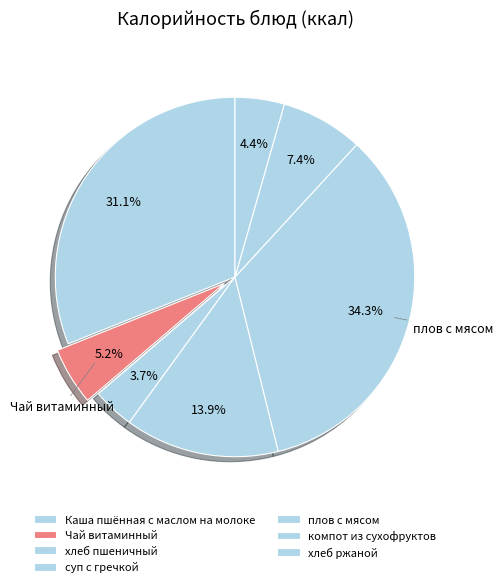

What percentage do хлеб ржаной and Каша пшённая с маслом на молоке together represent?

35.5%